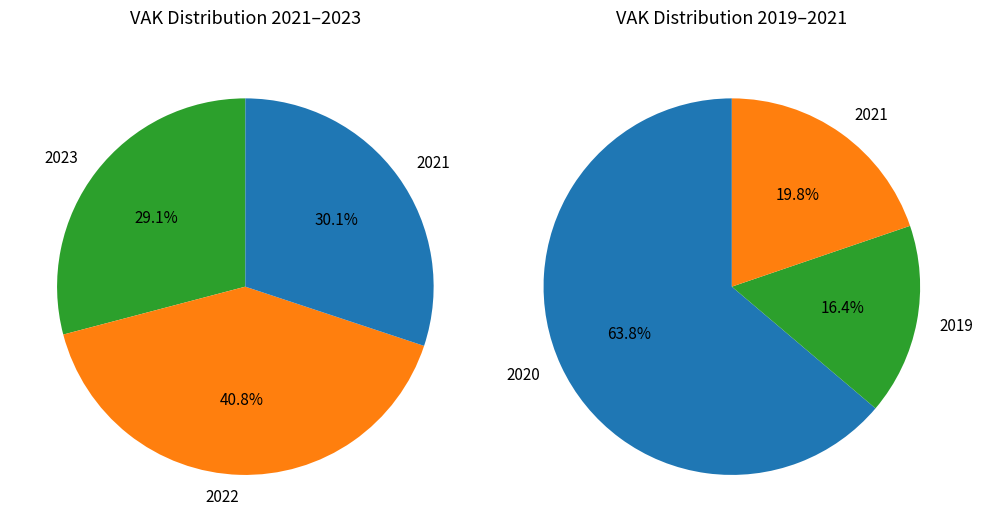

What percentage is NOT represented by 2019 1ste aanpassing?

83.5%